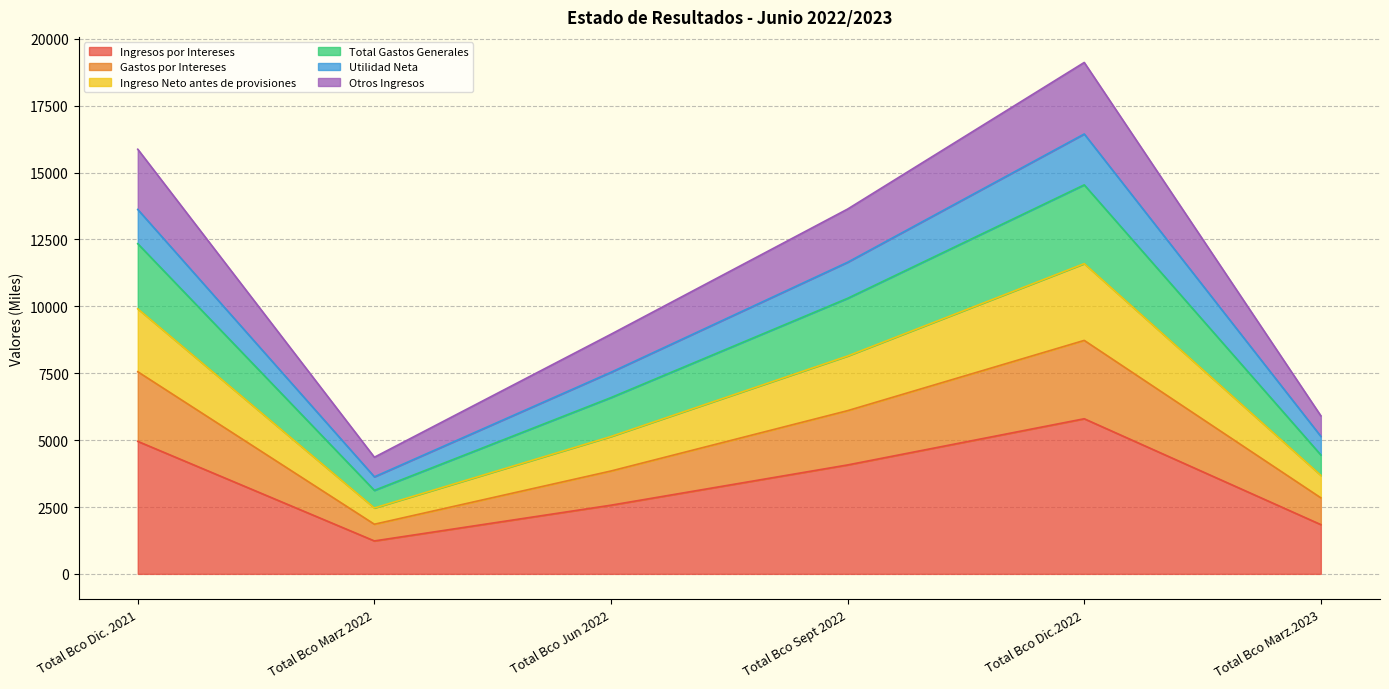

The Total Gastos Generales series shows 19781.3 at Total Bco Dic. 2021. True or false?

False